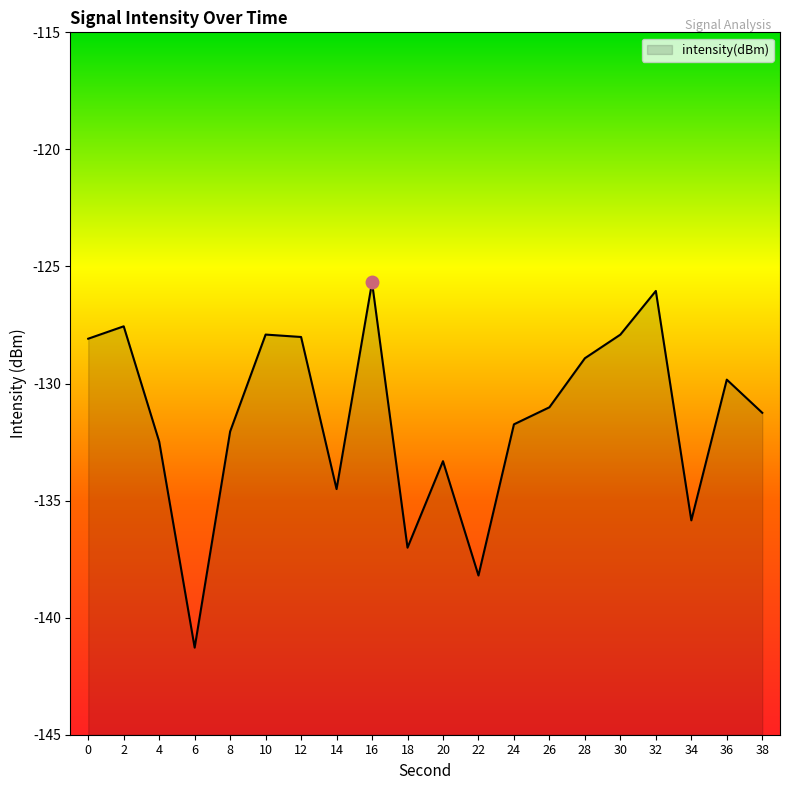

Reading left to right, transcribe all the data shown in this chart.

-128.1	-127.6	-132.5	-141.3	-132.0	-127.9	-128.0	-134.5	-125.7	-137.0	-133.3	-138.2	-131.7	-131.0	-128.9	-127.9	-126.0	-135.8	-129.8	-131.3